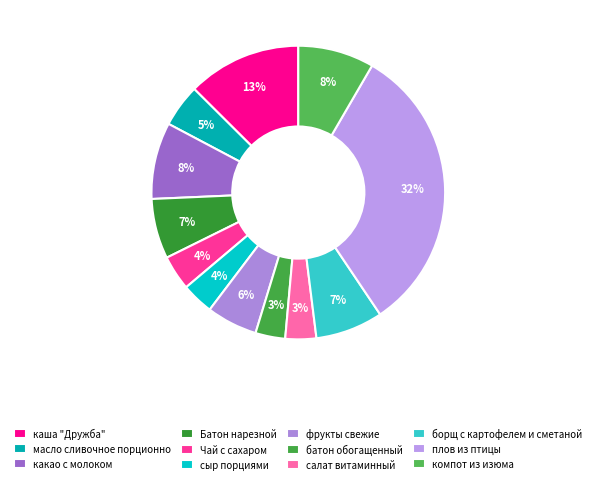

Which has a higher value, фрукты свежие or сыр порциями?

фрукты свежие